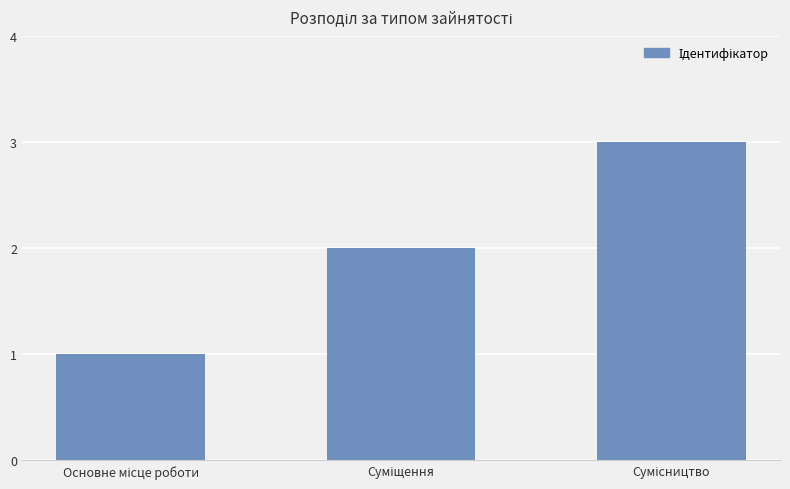

What is the maximum value shown in the chart?

3